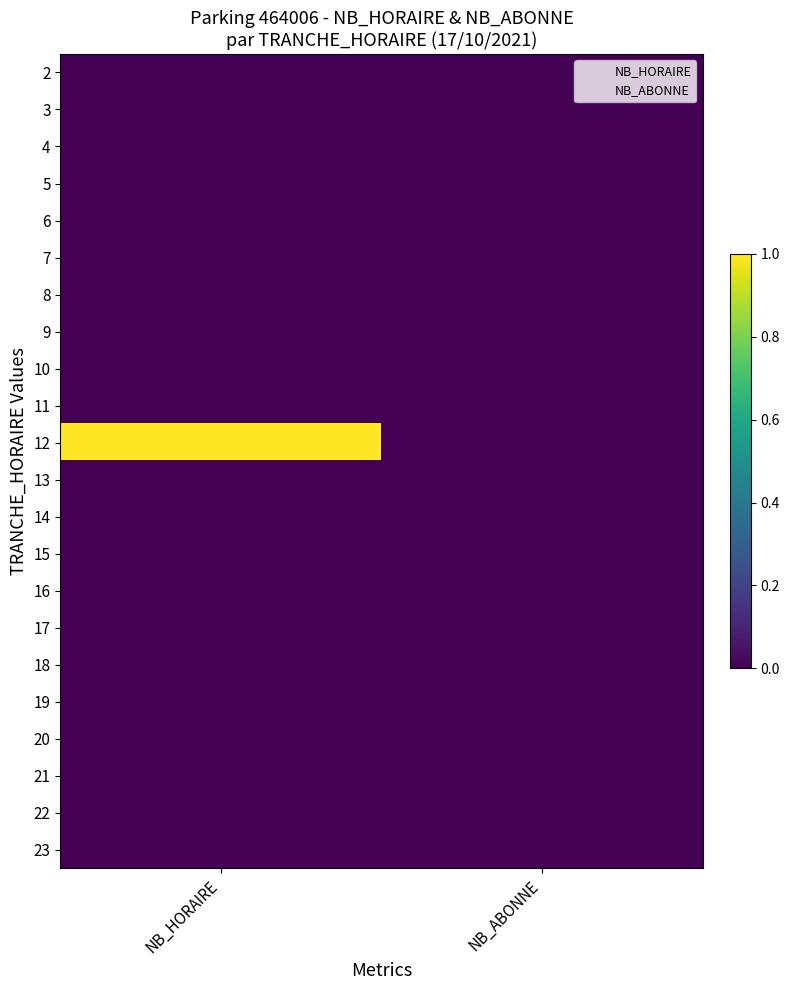

At how many categories does at least one series exceed 0?

1